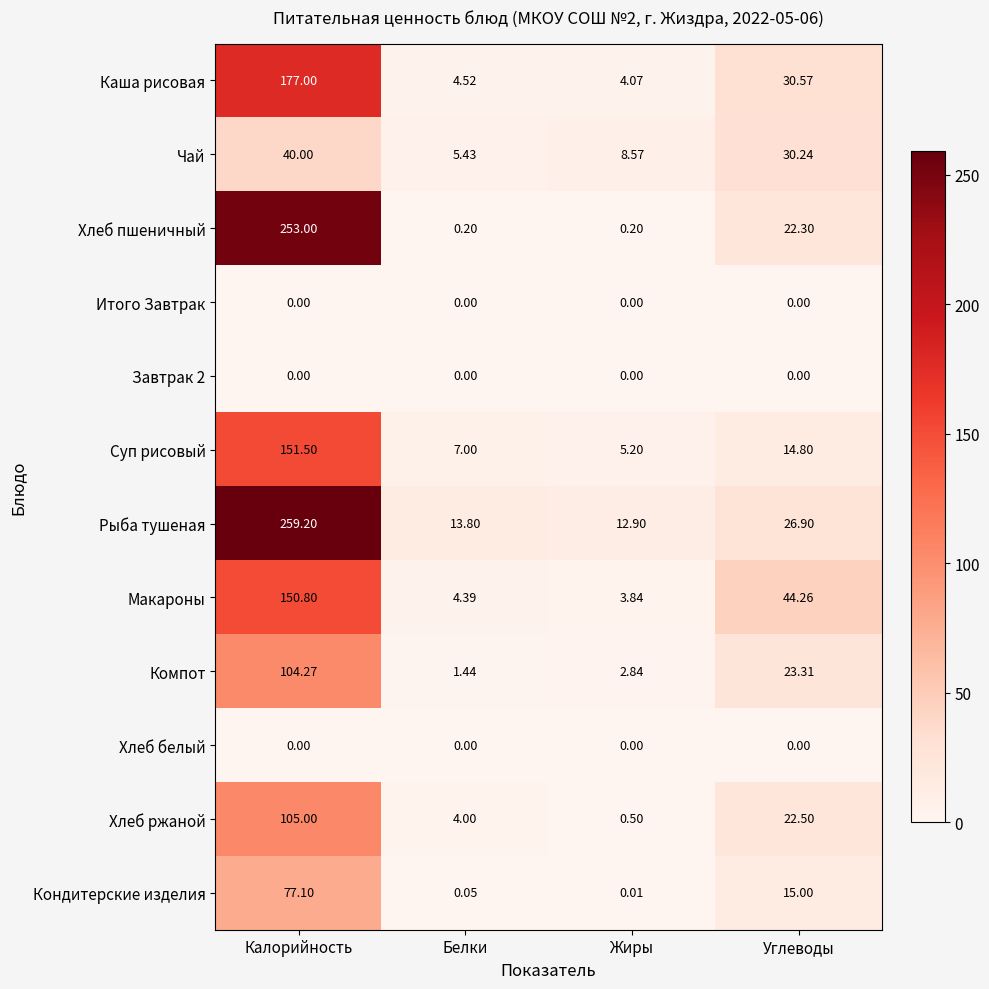

At which category is the sum across all series the highest?

Калорийность